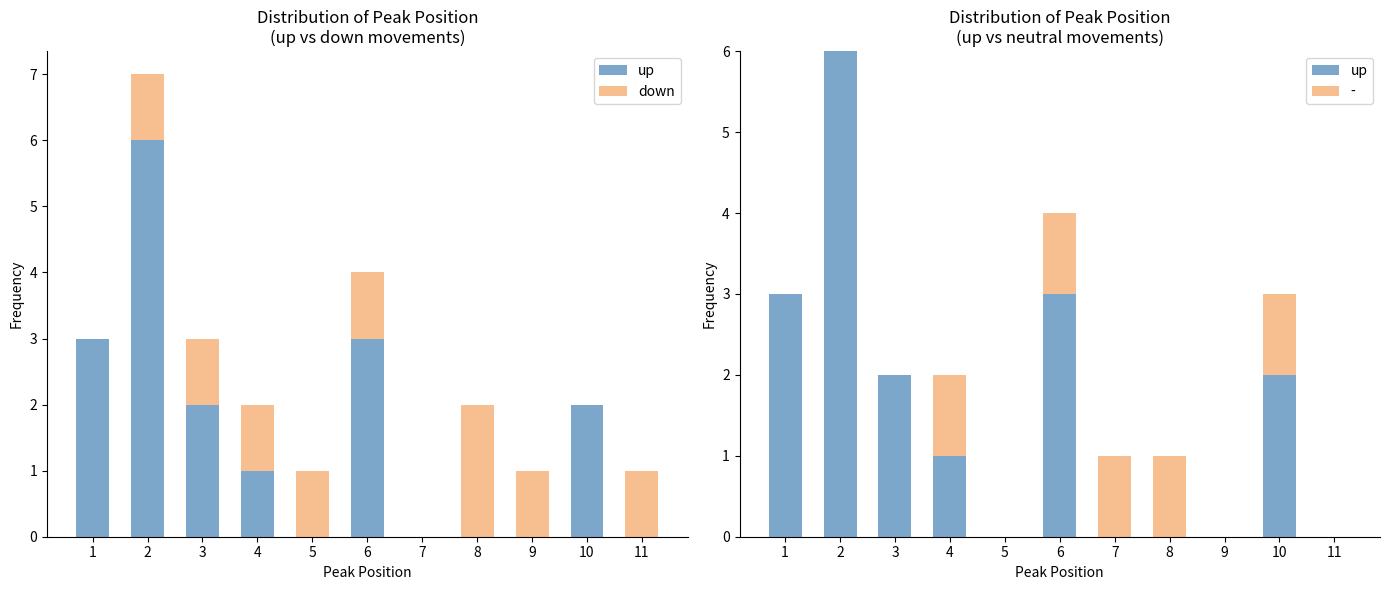

How many data points does each series have?

11